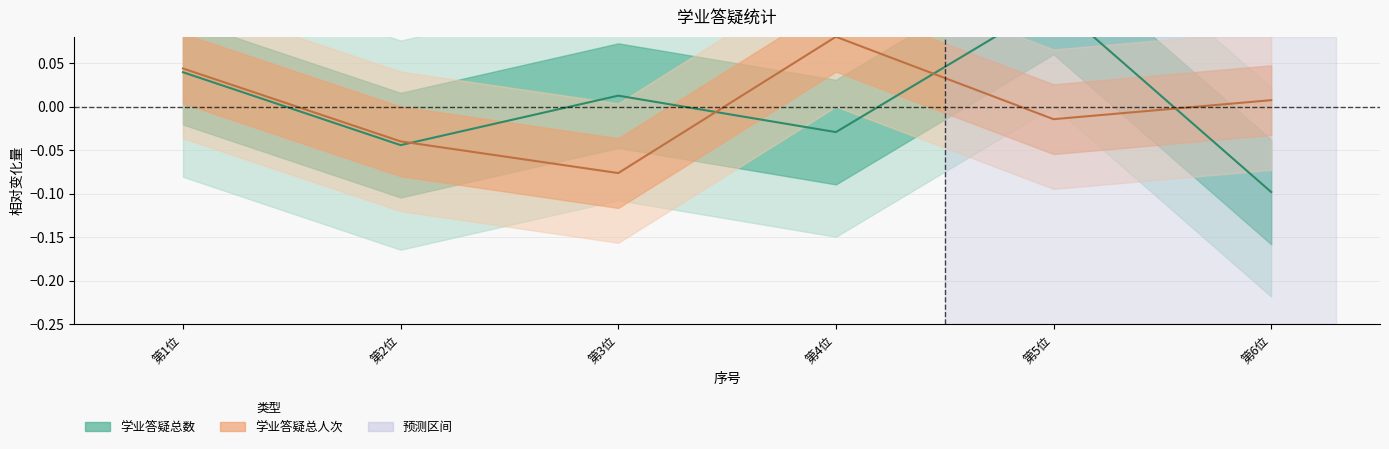

List the labels in order of 学业答疑总人次 value, smallest first.

第3位, 第2位, 第5位, 第6位, 第1位, 第4位